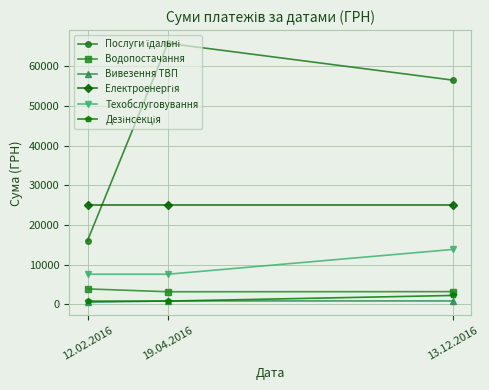

Which category has the highest value across all series?

19.04.2016